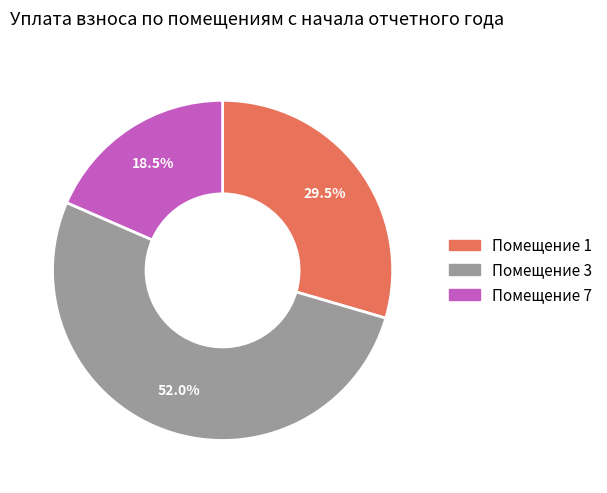

Is there a majority slice in this chart?

Yes